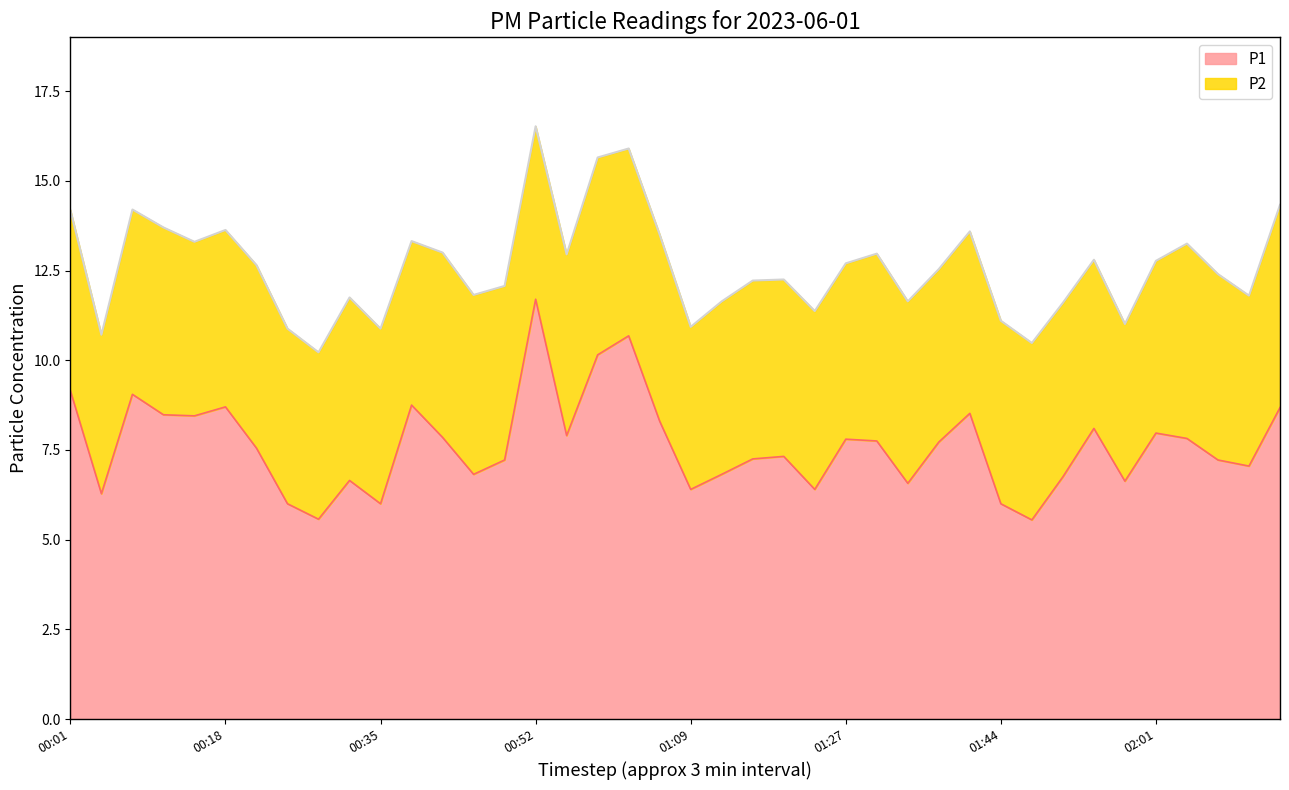

How many interior local peaks (higher than both neighbors) does the data have?

11